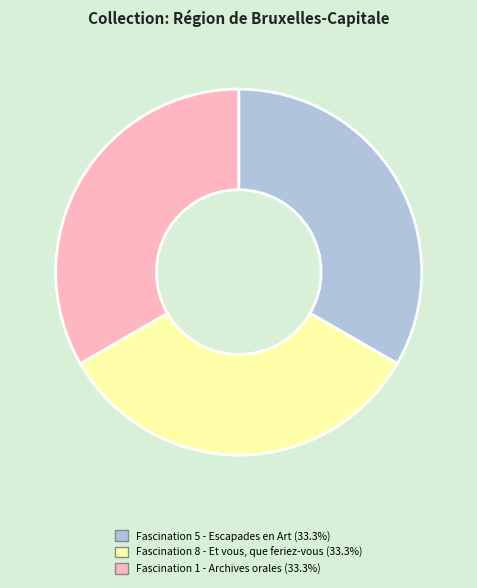

Is there a majority slice in this chart?

No